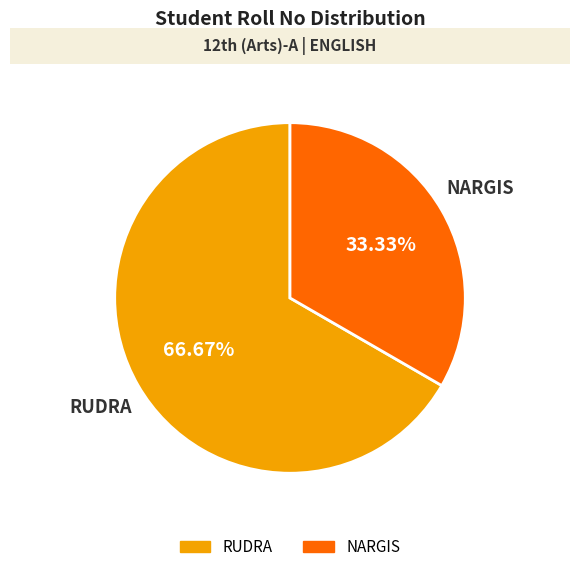

Which category has the biggest portion of the pie?

RUDRA